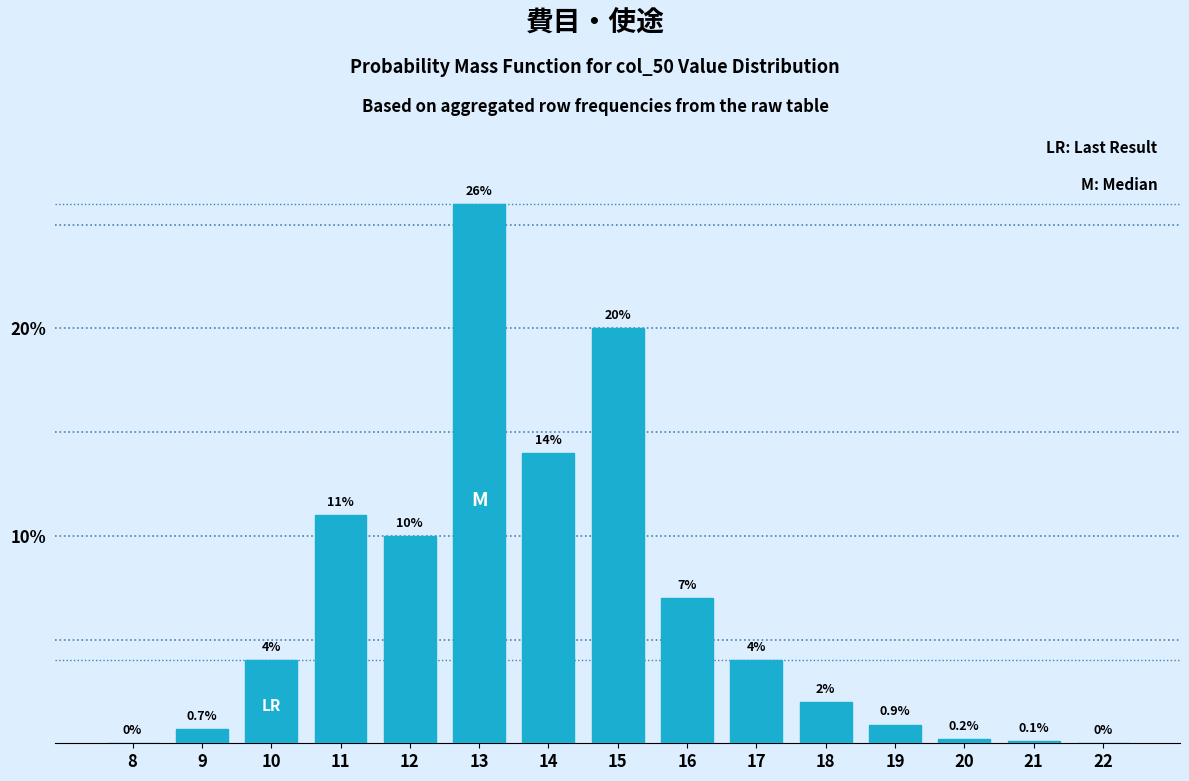

Reading left to right, extract all data points from this chart.

8=0.0	9=0.7	10=4.0	11=11.0	12=10.0	13=26.0	14=14.0	15=20.0	16=7.0	17=4.0	18=2.0	19=0.9	20=0.2	21=0.1	22=0.0